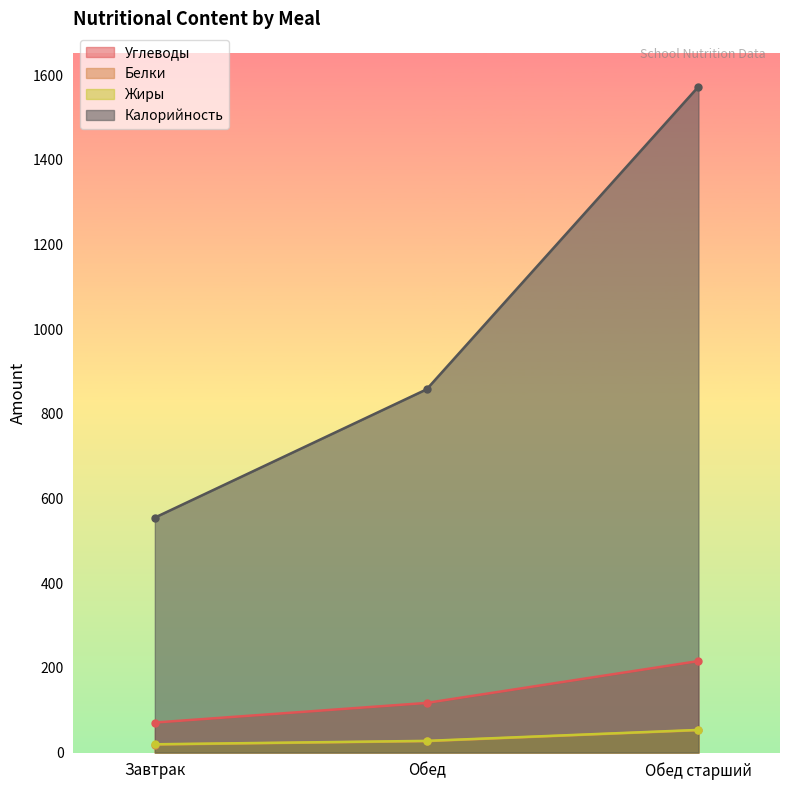

Is it true that Калорийность equals 2776.8 at Обед старший?

False